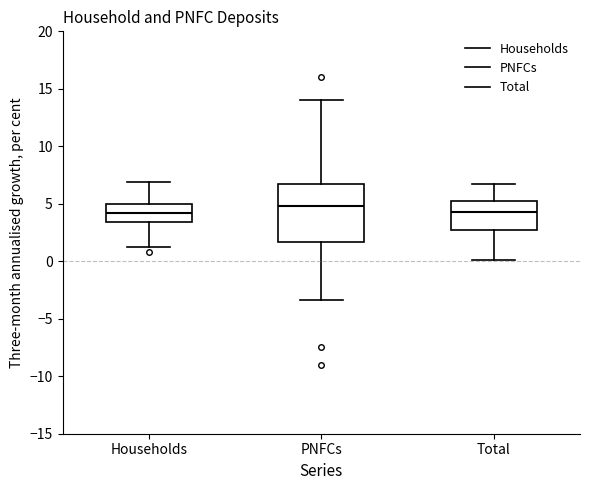

Reading left to right, transcribe this box plot: for each box, give where its median line is, the range the box spans, and where its two whiskers end, as read against the y-axis. The values are not printed on the chart, so give them approximately, as read against the axis.

Households: median 4.0, box 3.5 to 5.0, whiskers 1.0 to 7.0
PNFCs: median 5.0, box 1.5 to 6.5, whiskers -3.5 to 14.0
Total: median 4.5, box 3.0 to 5.0, whiskers 0.0 to 6.5